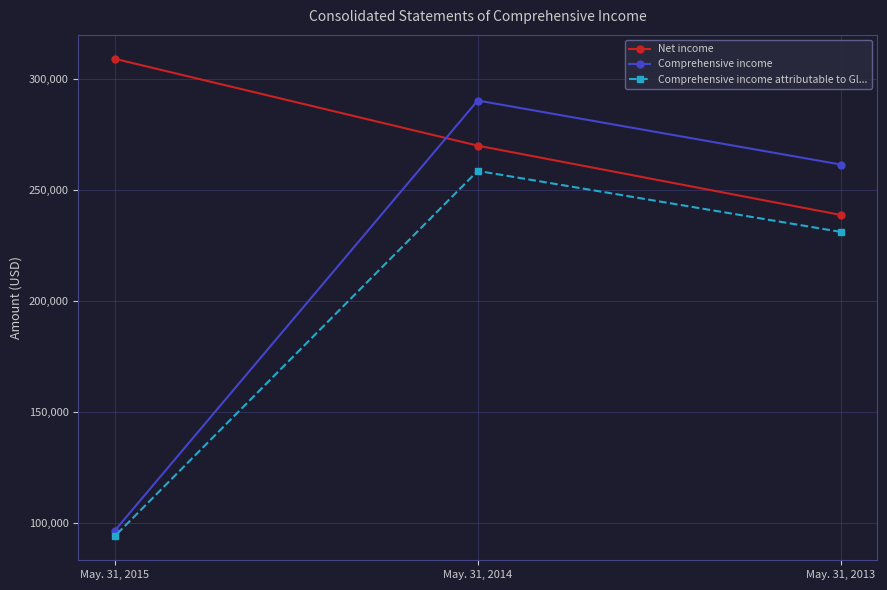

Which series has the largest total across all categories?

Net income